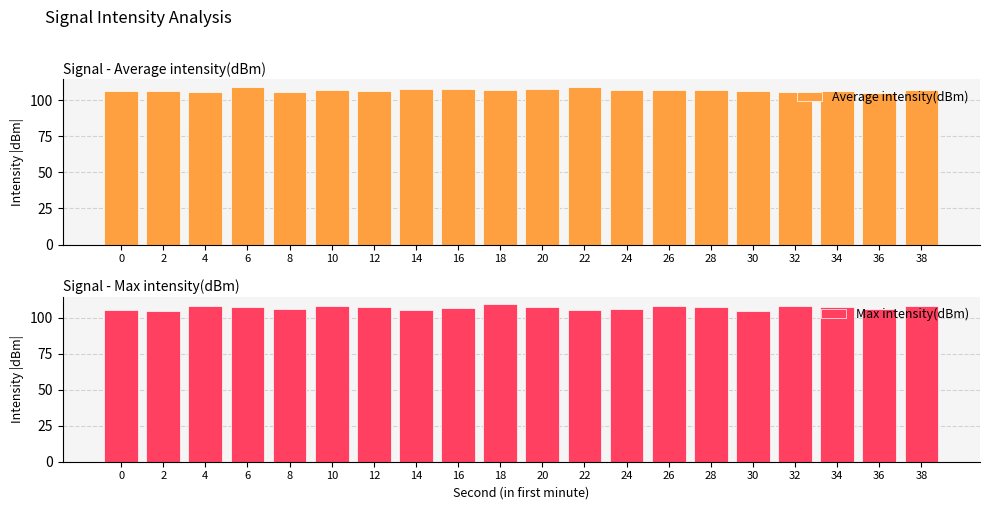

How many bars are there in total?

40